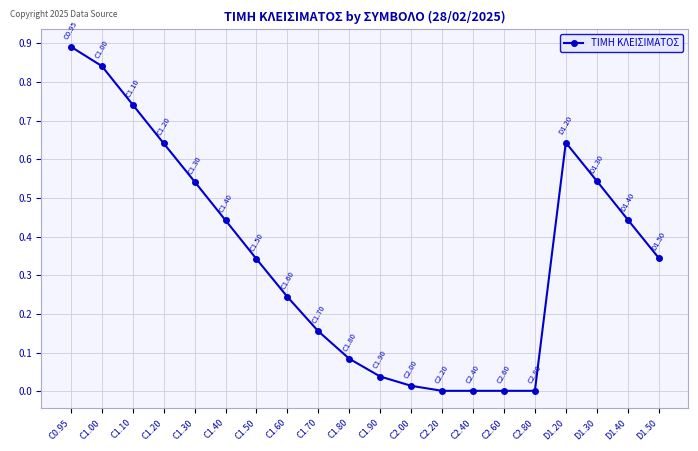

True or false: the data shows 0.3 at C1.70.

False